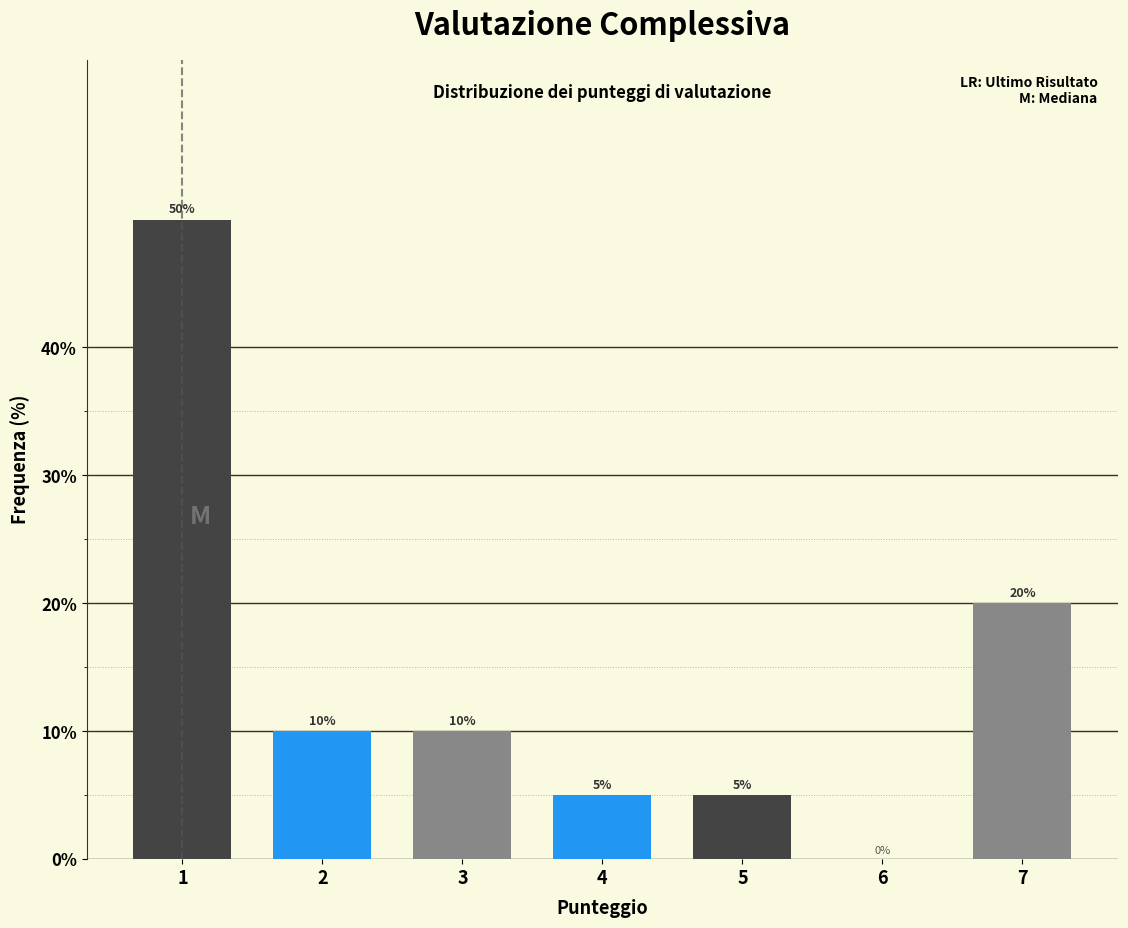

Reading right to left, extract all data points from this chart.

7=20	6=0	5=5	4=5	3=10	2=10	1=50